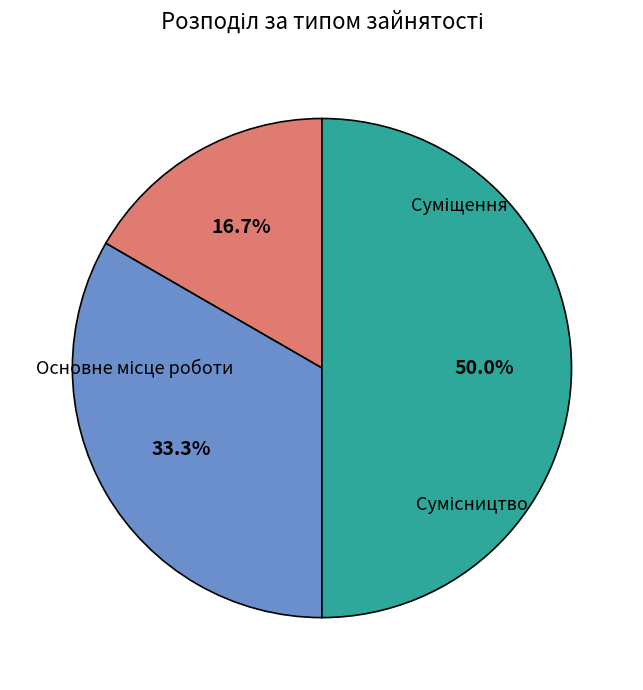

Is there a majority slice in this chart?

No